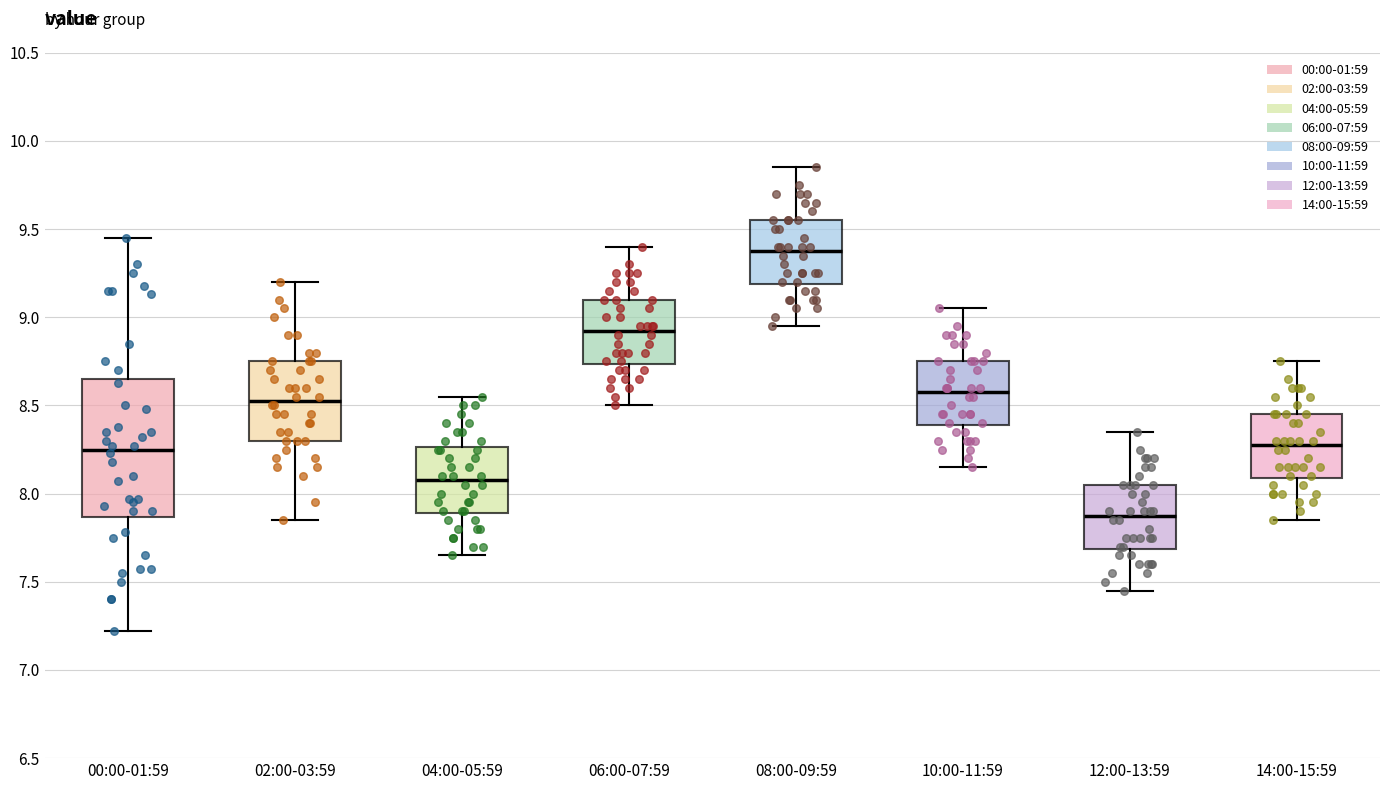

Reading left to right, transcribe this box plot: for each box, give where its median line is, the range the box spans, and where its two whiskers end, as read against the y-axis. The values are not printed on the chart, so give them approximately, as read against the axis.

00:00-01:59: median 8.25, box 7.85 to 8.65, whiskers 7.20 to 9.45
02:00-03:59: median 8.55, box 8.30 to 8.75, whiskers 7.85 to 9.20
04:00-05:59: median 8.10, box 7.90 to 8.25, whiskers 7.65 to 8.55
06:00-07:59: median 8.95, box 8.75 to 9.10, whiskers 8.50 to 9.40
08:00-09:59: median 9.40, box 9.20 to 9.55, whiskers 8.95 to 9.85
10:00-11:59: median 8.60, box 8.40 to 8.75, whiskers 8.15 to 9.05
12:00-13:59: median 7.90, box 7.70 to 8.05, whiskers 7.45 to 8.35
14:00-15:59: median 8.30, box 8.10 to 8.45, whiskers 7.85 to 8.75